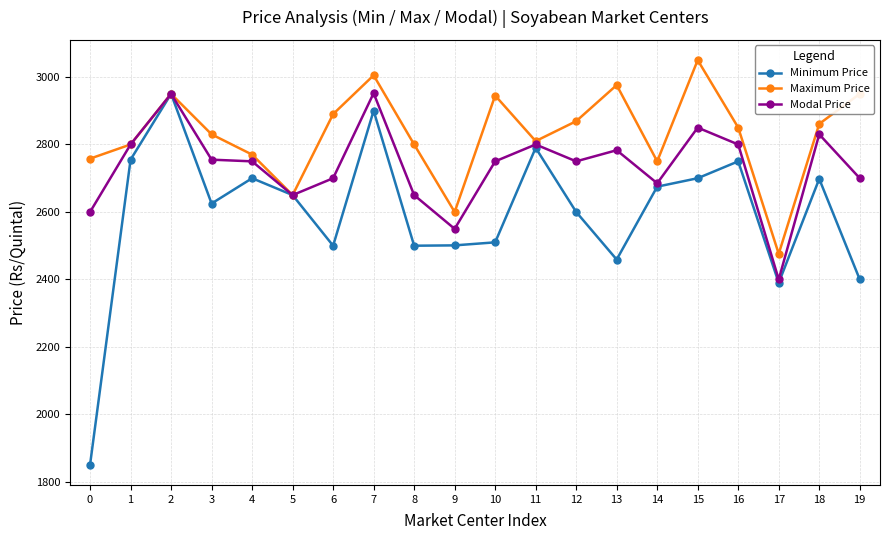

What is the value of the Maximum Price point at the 3rd from the left?

2950